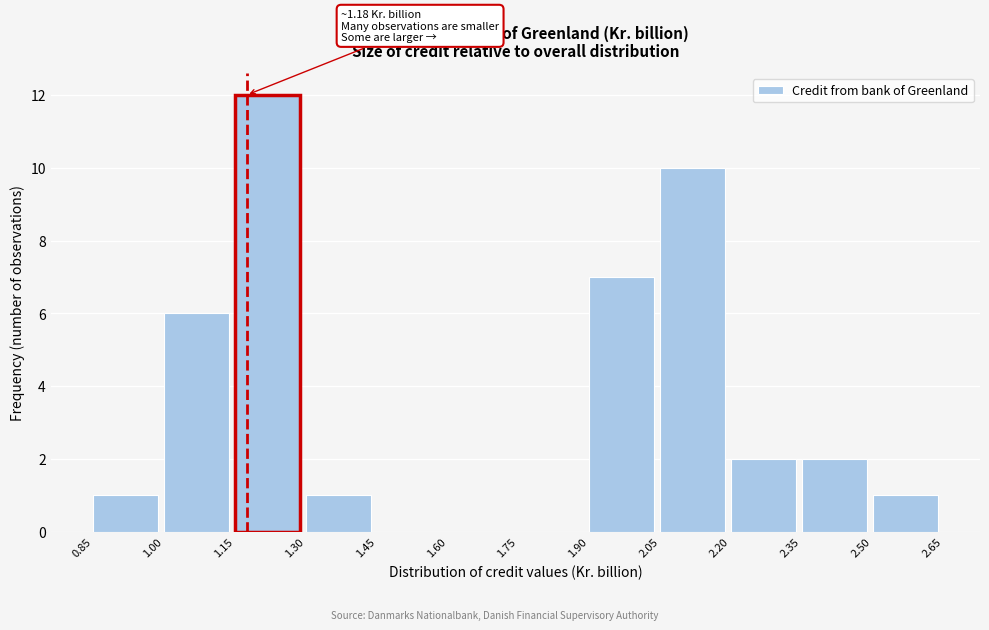

Over which range of the x-axis is the bar tallest?

1.15 to 1.30